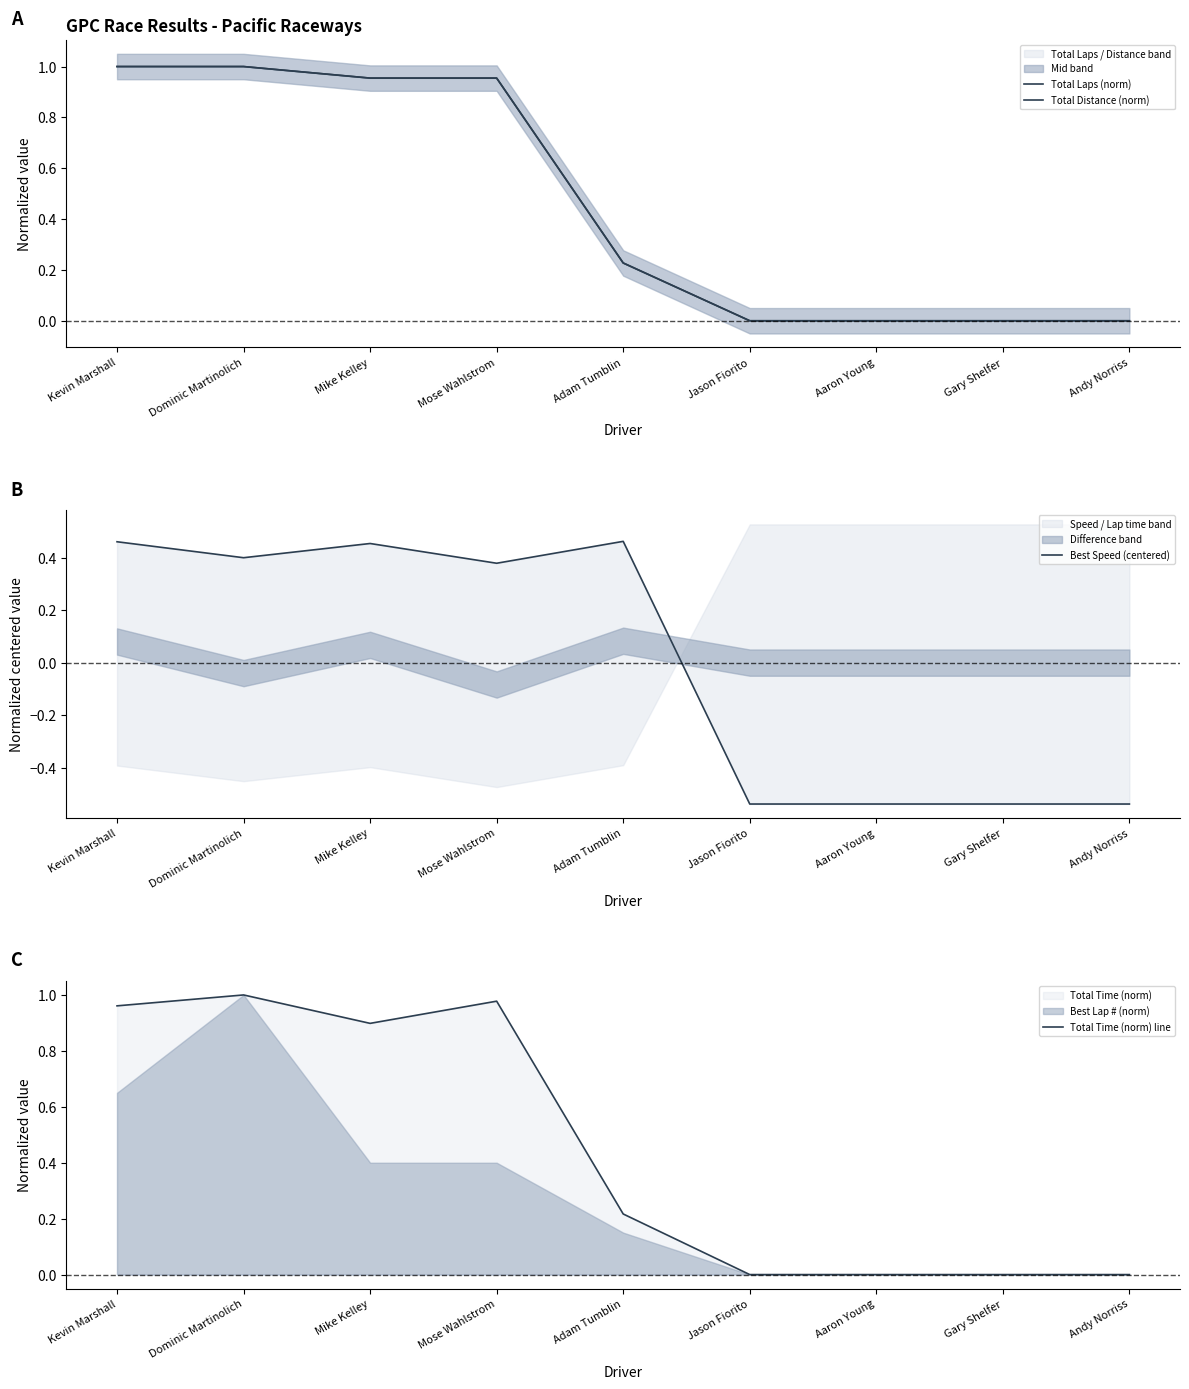

At which label is Total Distance (norm) closest to 0?

Jason Fiorito